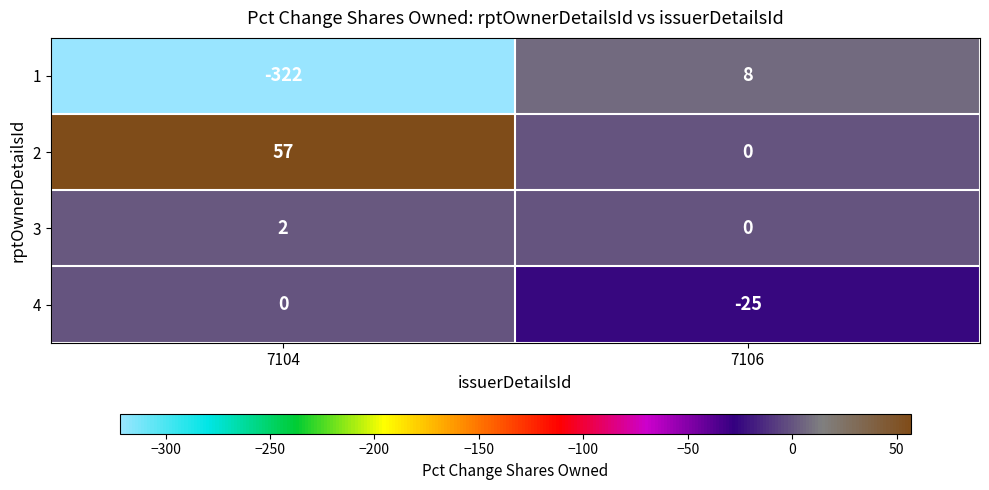

Reading left to right, extract all data points from this chart.

1: -322	8
2: 57	0
3: 2	0
4: 0	-25